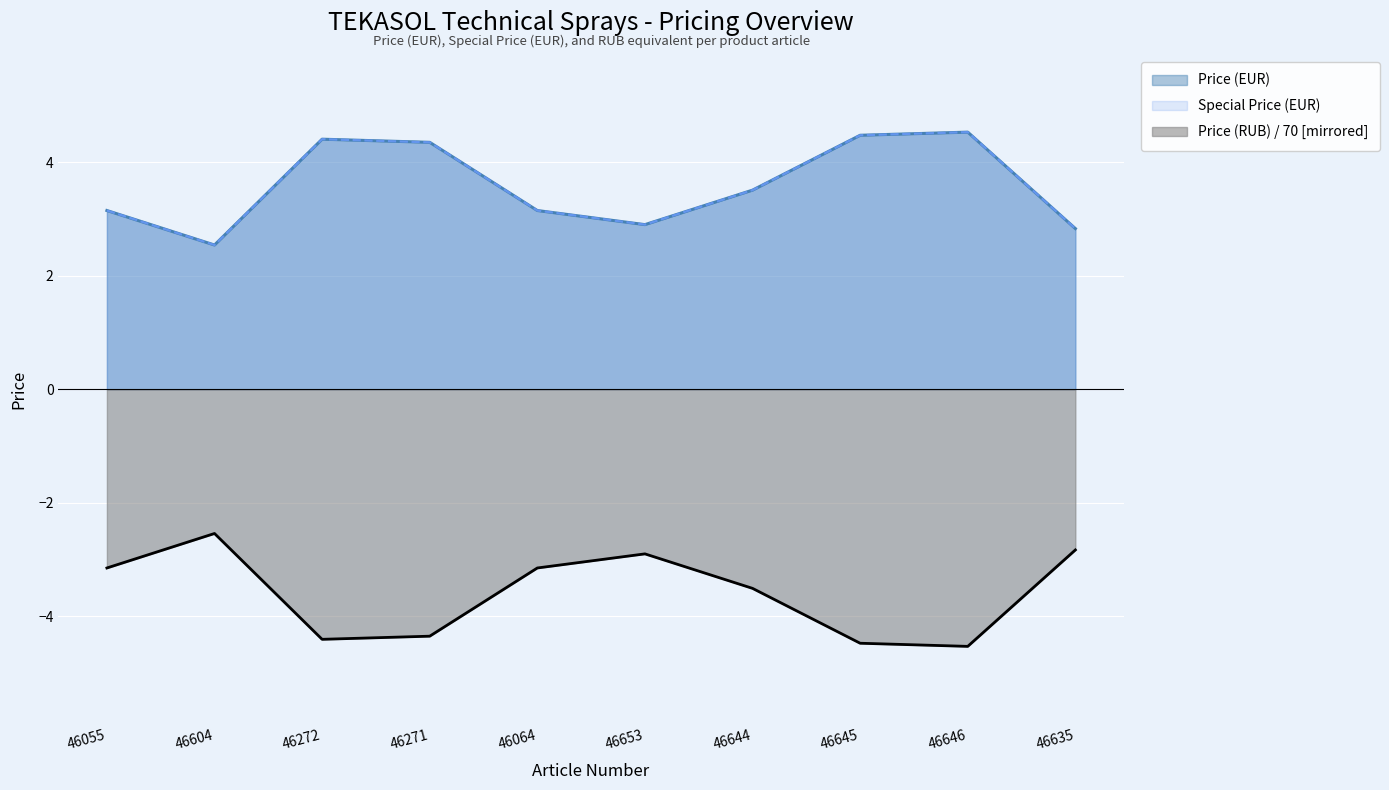

What is the minimum value for Special Price (EUR)?

2.5